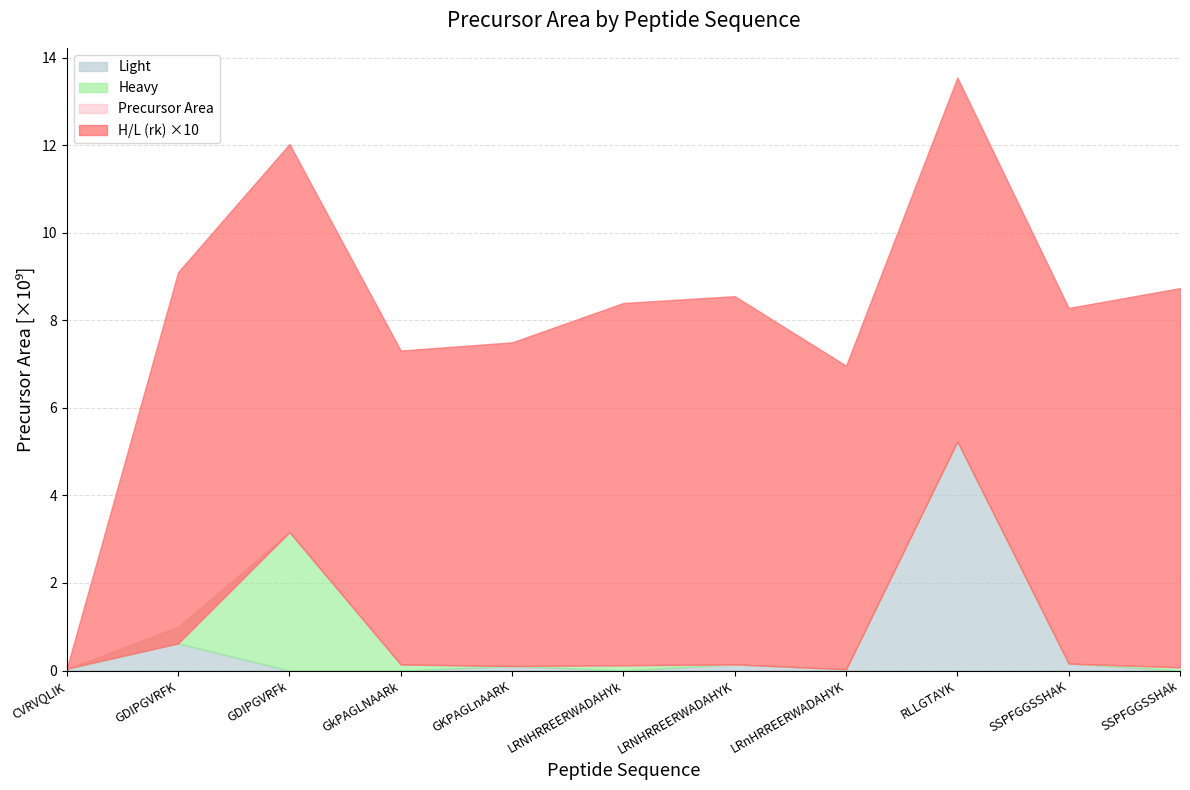

True or false: Precursor Area and Light intersect in this chart.

False